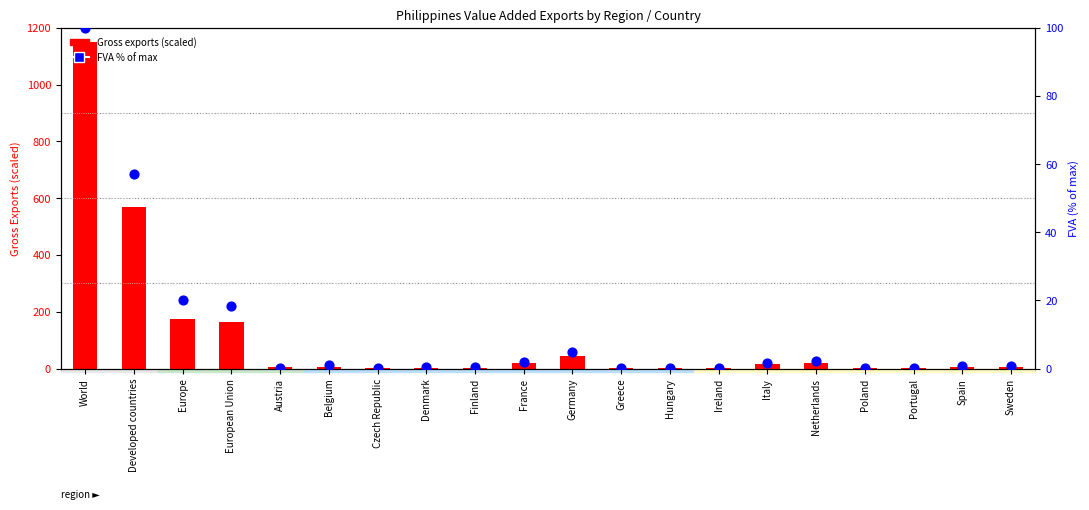

At which category is the sum across all series the highest?

World